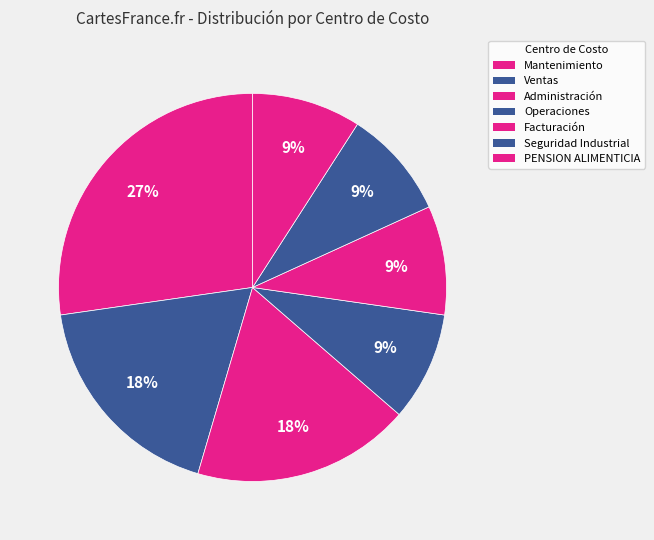

To the nearest percent, what is the difference between the largest and smallest slice percentages?

18%